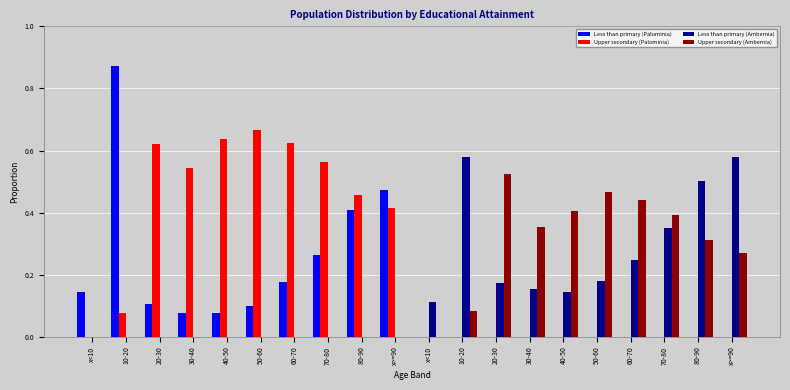

Where is Upper secondary (Ambernia) nearest to the value 0?

x<10